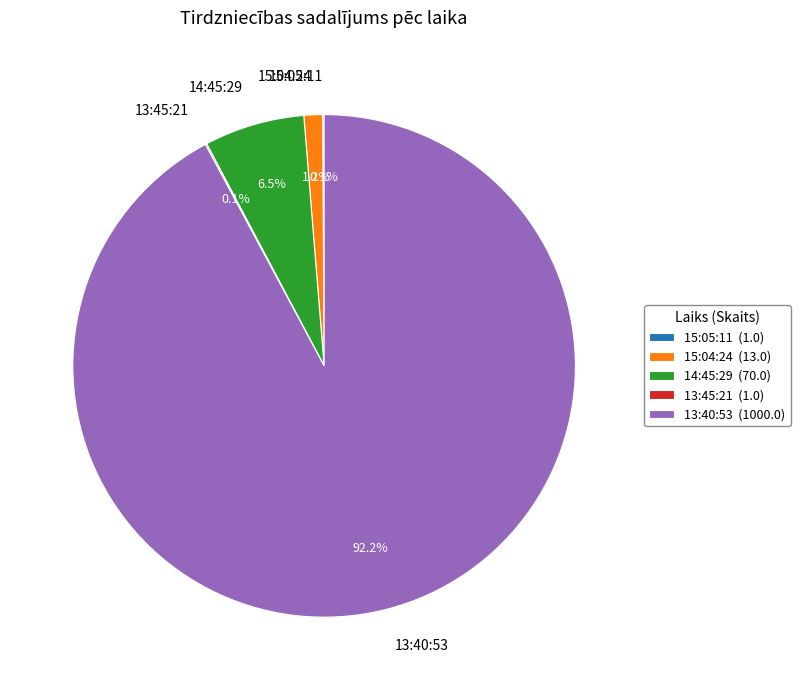

Is the sum of 15:04:24 and 14:45:29 greater than half?

No